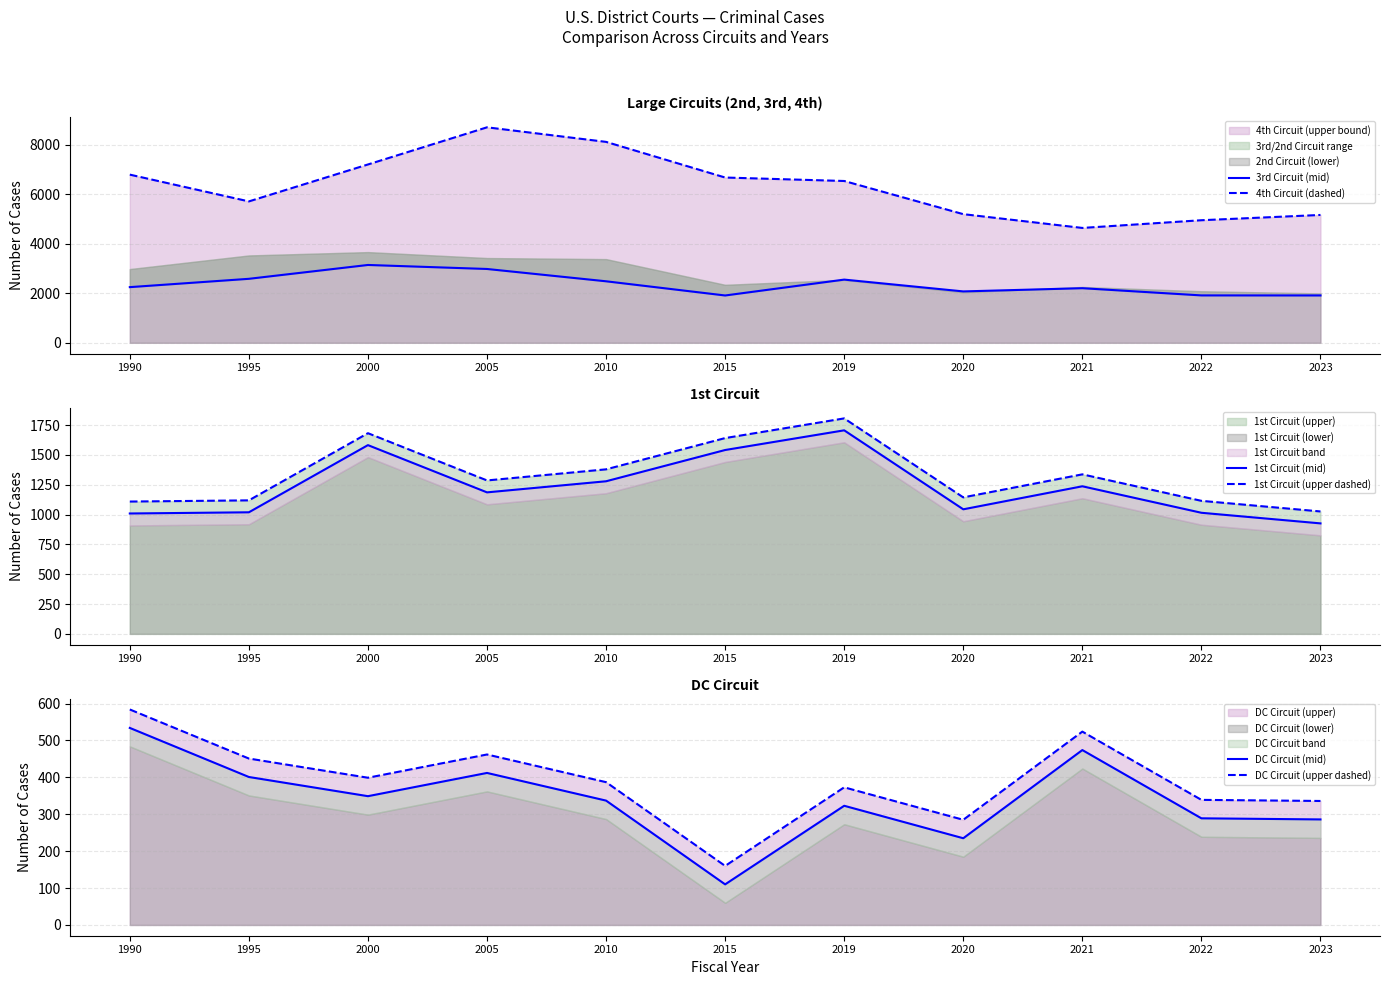

In 3rd Circuit (mid), how many points are lower than both neighbors (excluding endpoints)?

2